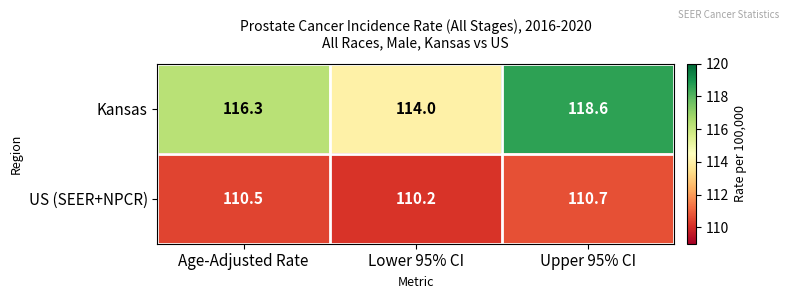

Reading left to right, what are all the values shown in this chart?

Kansas: 116.3	114.0	118.6
US (SEER+NPCR): 110.5	110.2	110.7